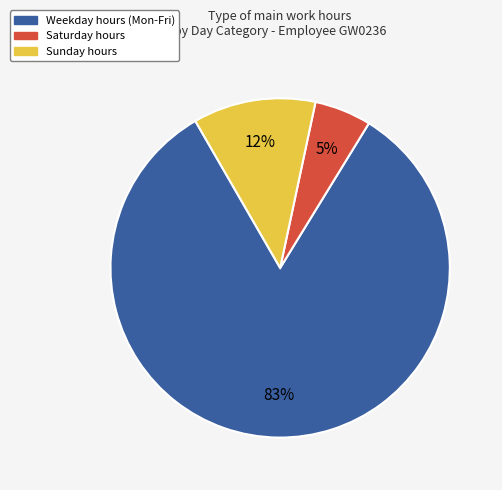

To the nearest percent, what is the average slice percentage?

33%